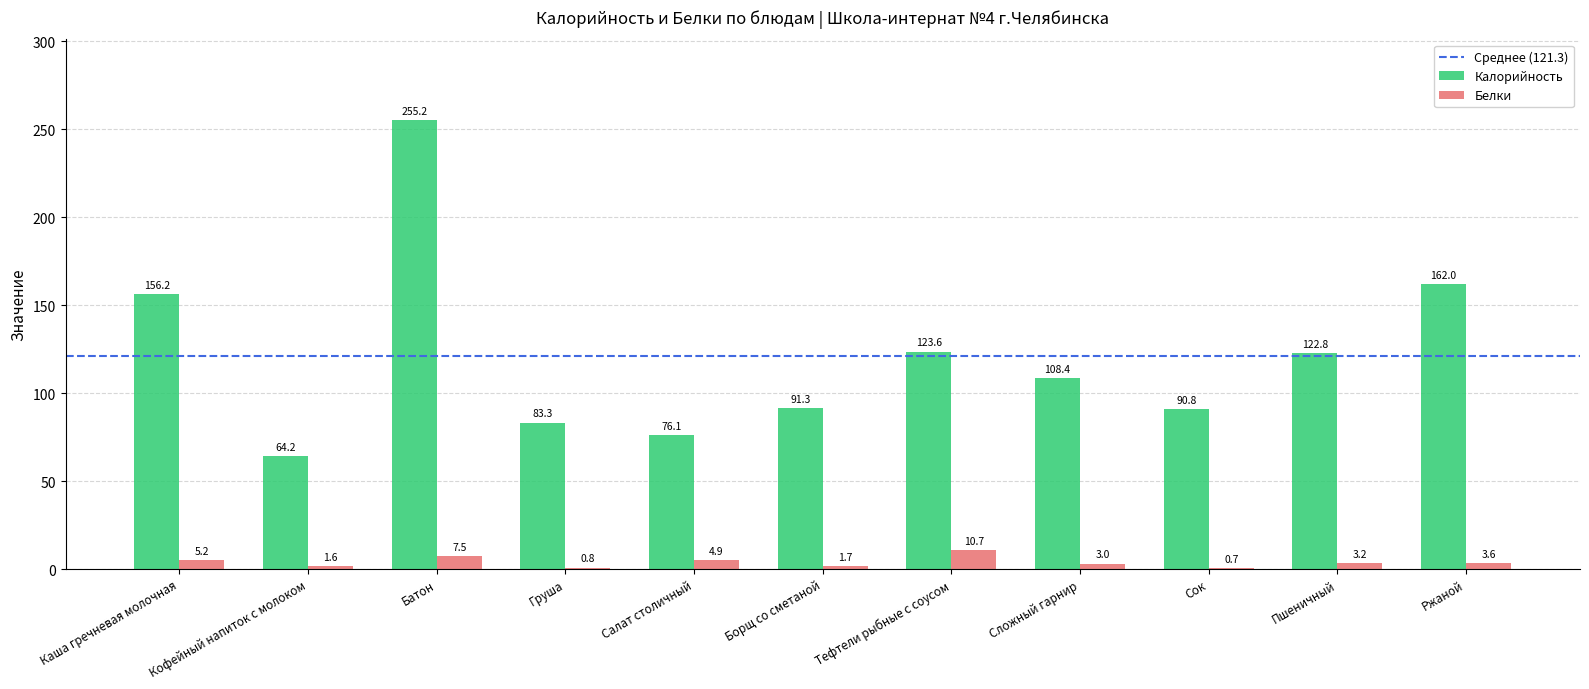

Are the bars horizontal?

No